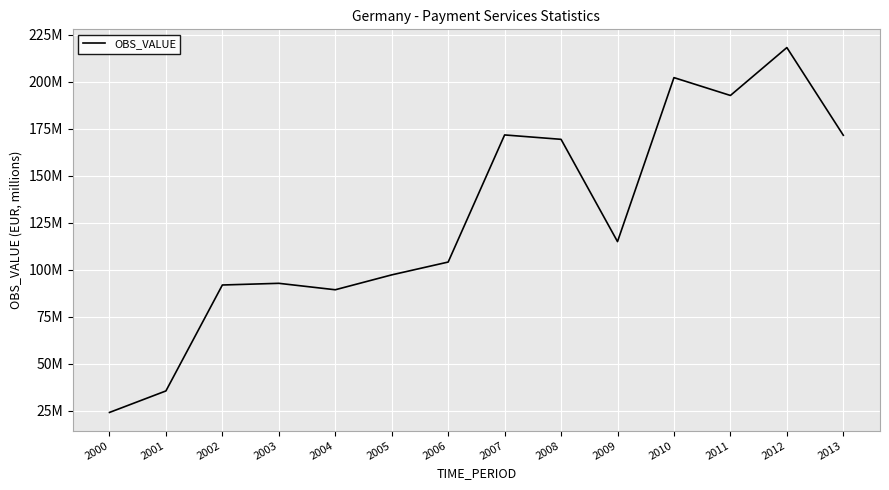

What is the change in value from 2003 to 2006?

+11314681